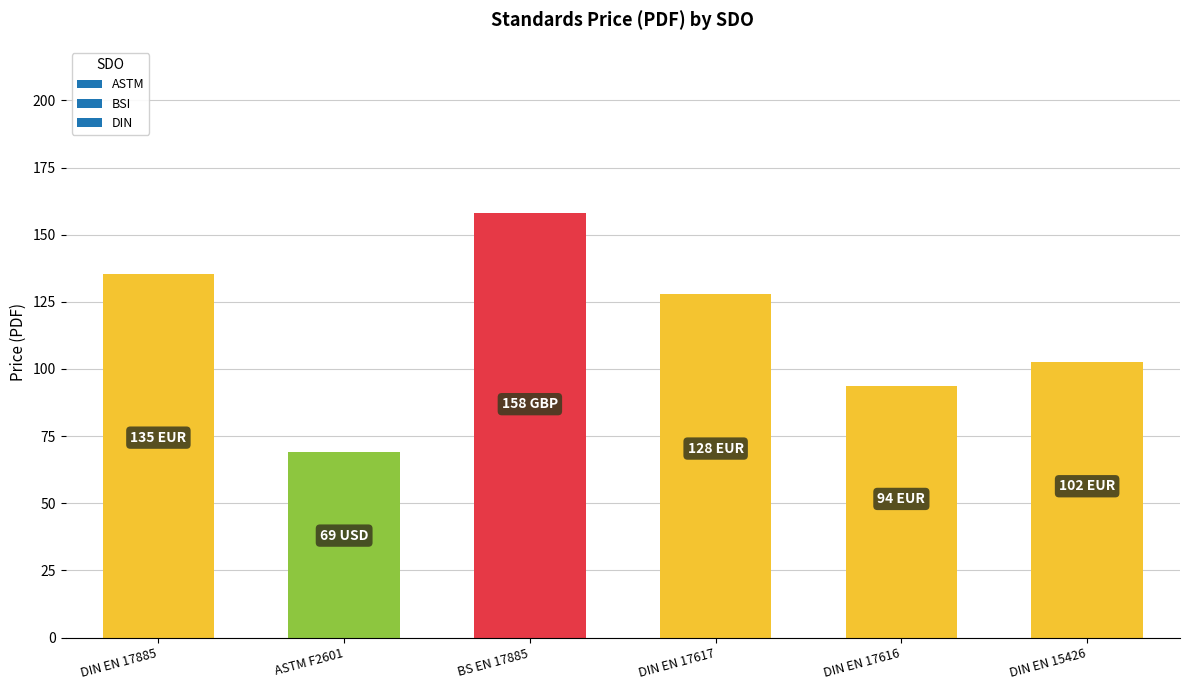

What is the average value?

114.4